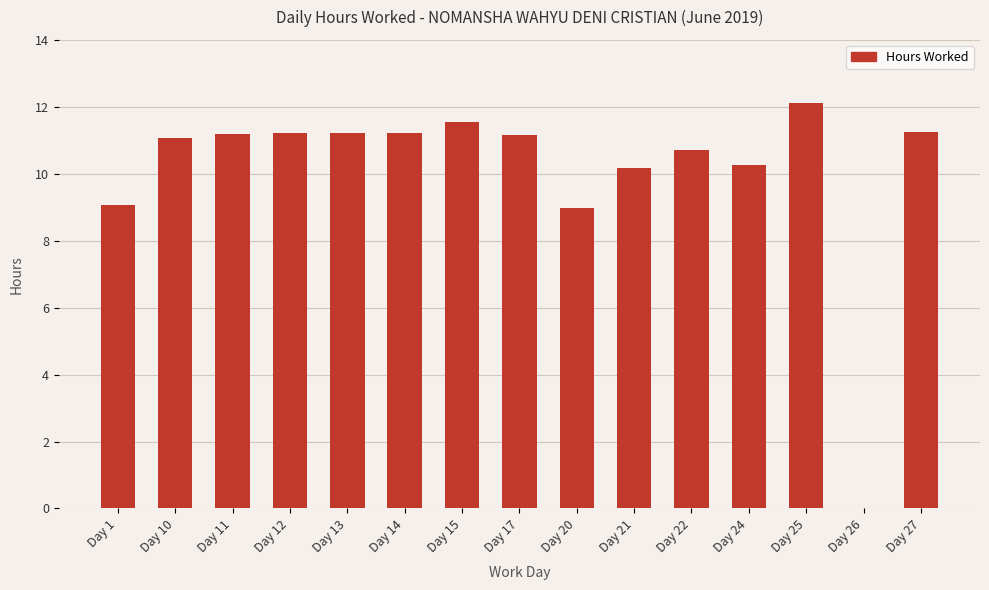

Between Day 15 and Day 24, which is larger?

Day 15